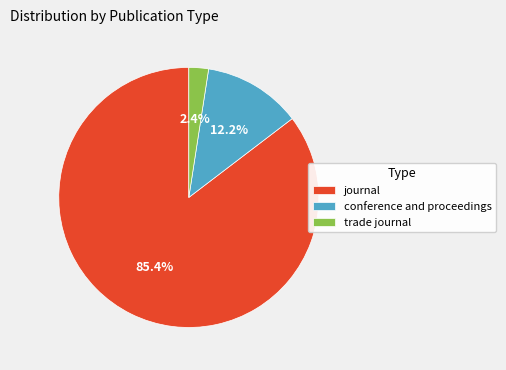

To the nearest percent, what is the average slice percentage?

33%